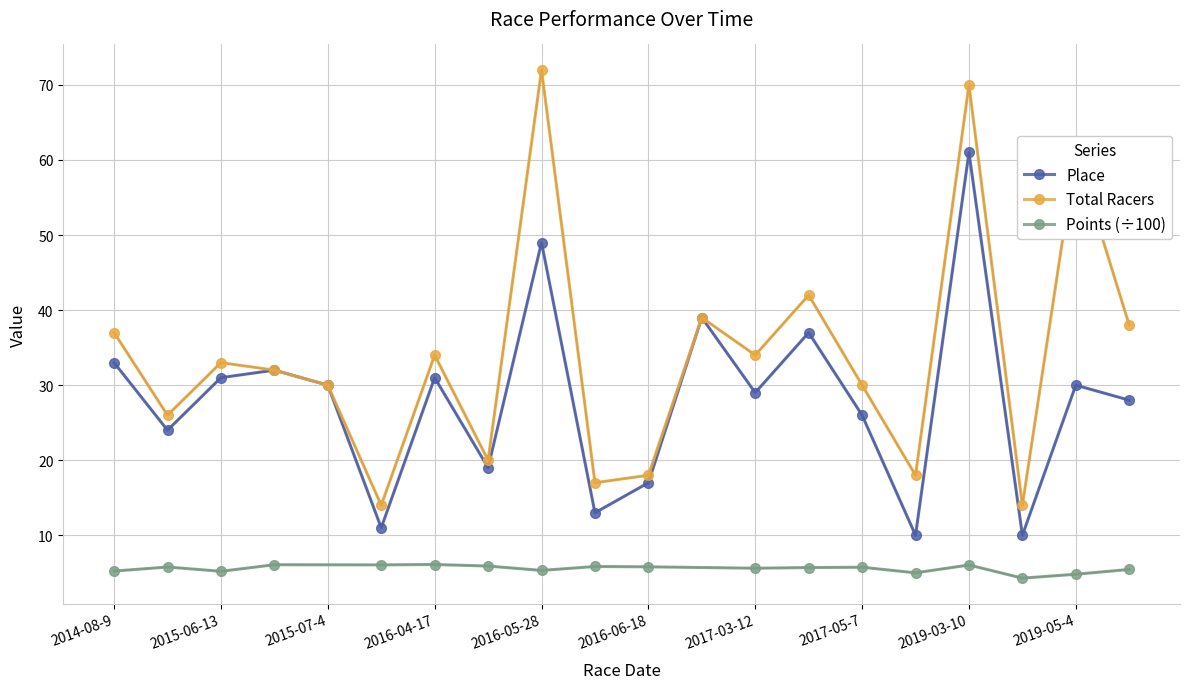

True or false: Total Racers and Place intersect in this chart.

False